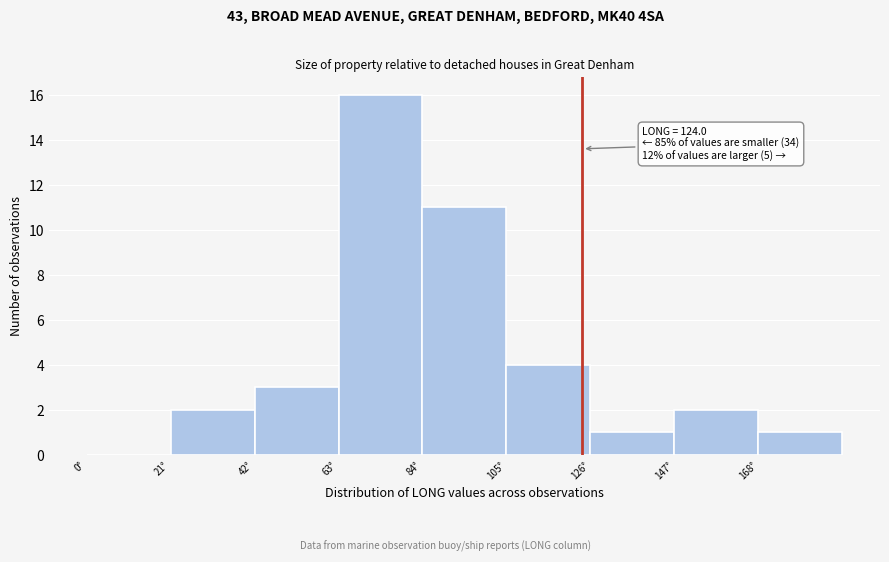

Which range on the x-axis has the tallest bar?

63 to 84